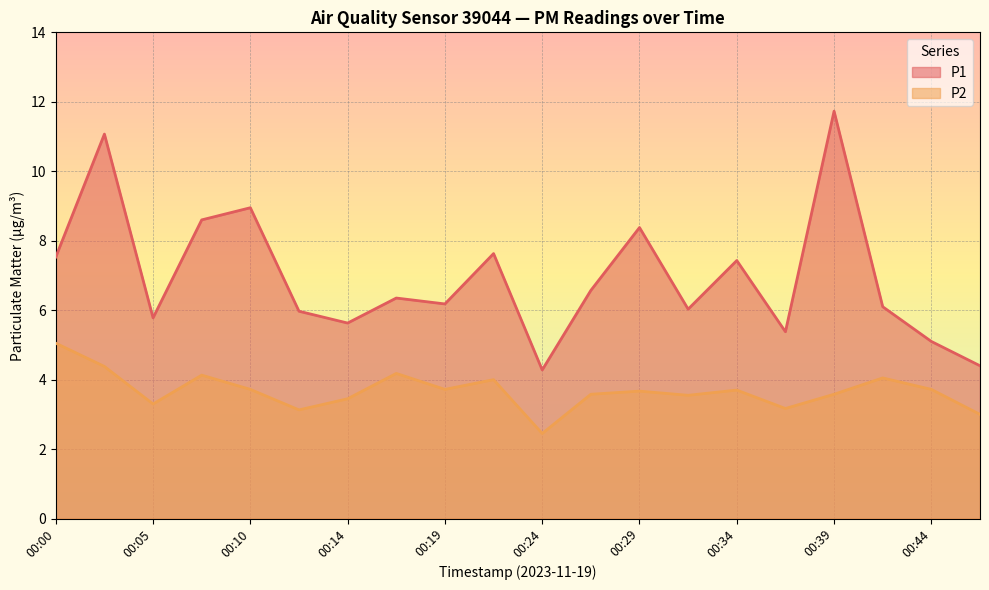

At which label is P1 closest to 8?

00:22